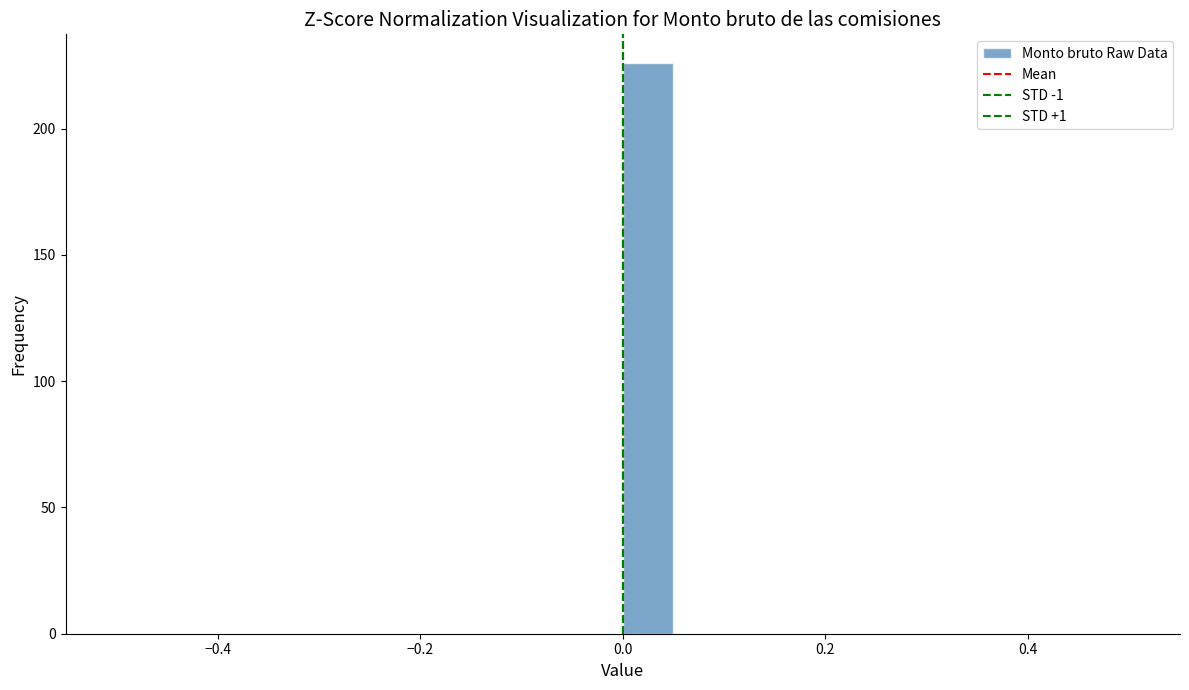

Read against the x-axis, roughly where is the centre of the tallest bar?

0.02